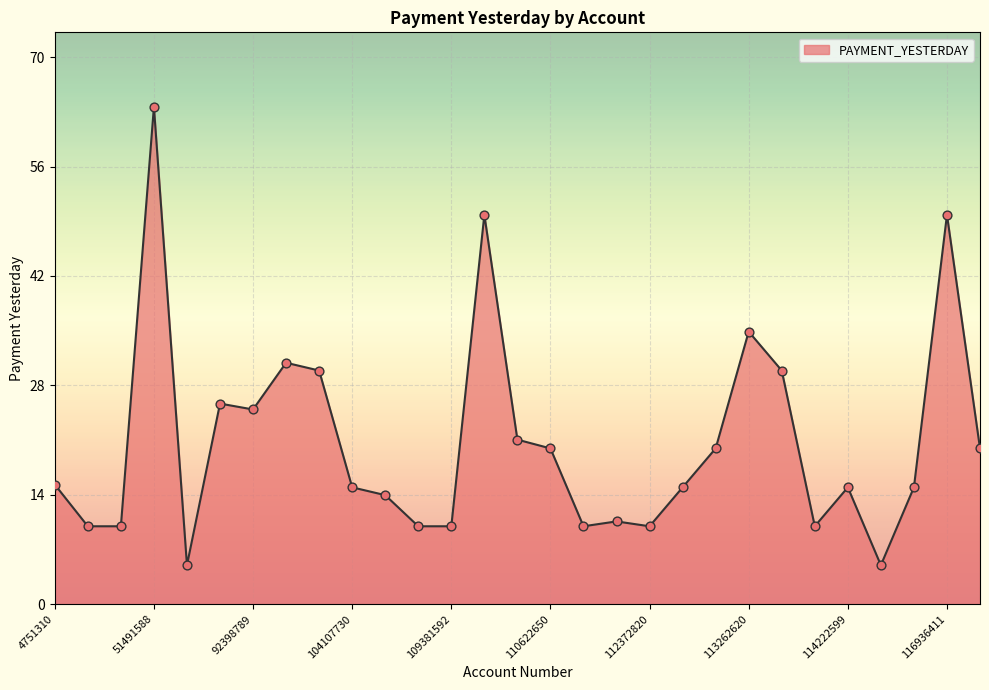

What is the difference between the maximum and minimum values?

58.9